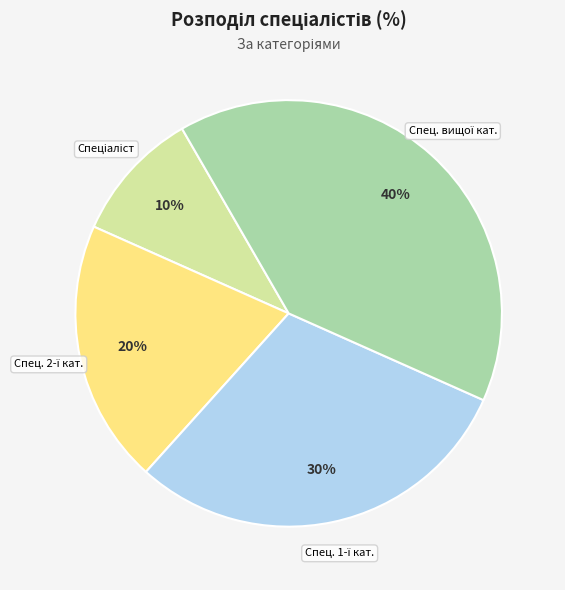

Count the number of slices in the pie.

4